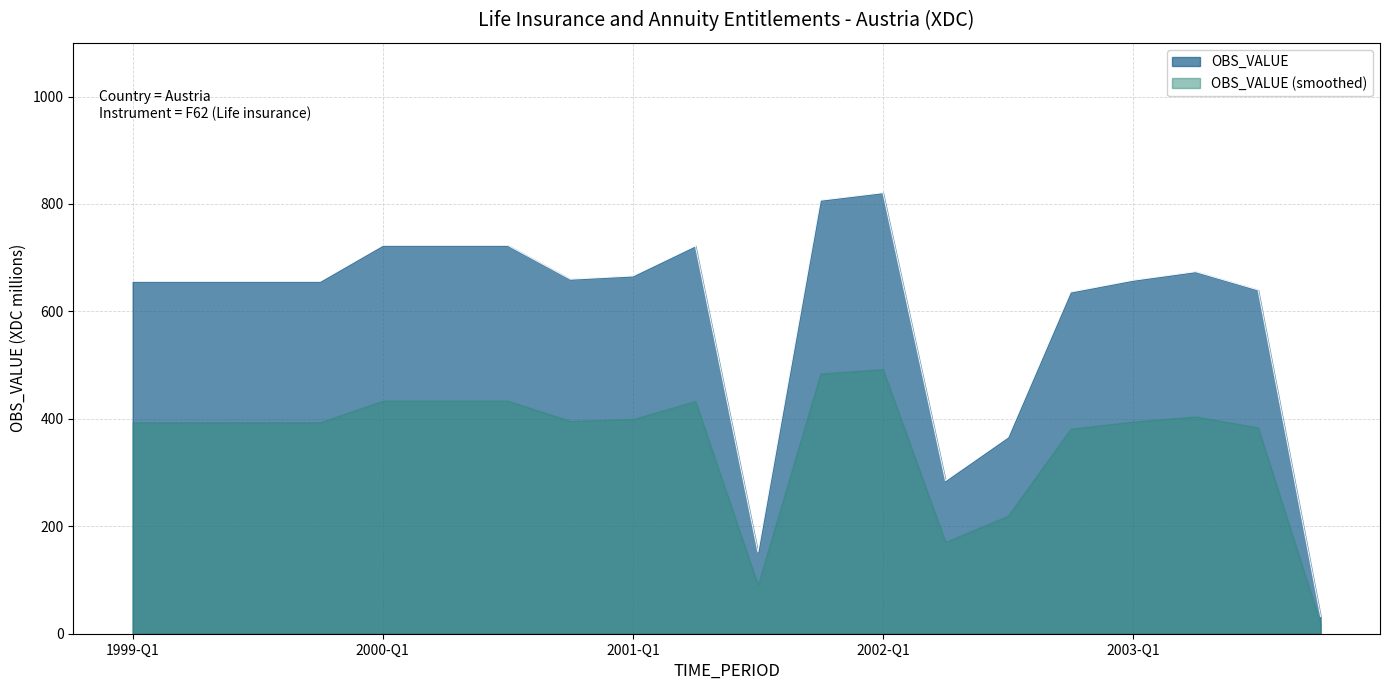

What is the difference between the values at 2002-Q4 and 1999-Q2?

20